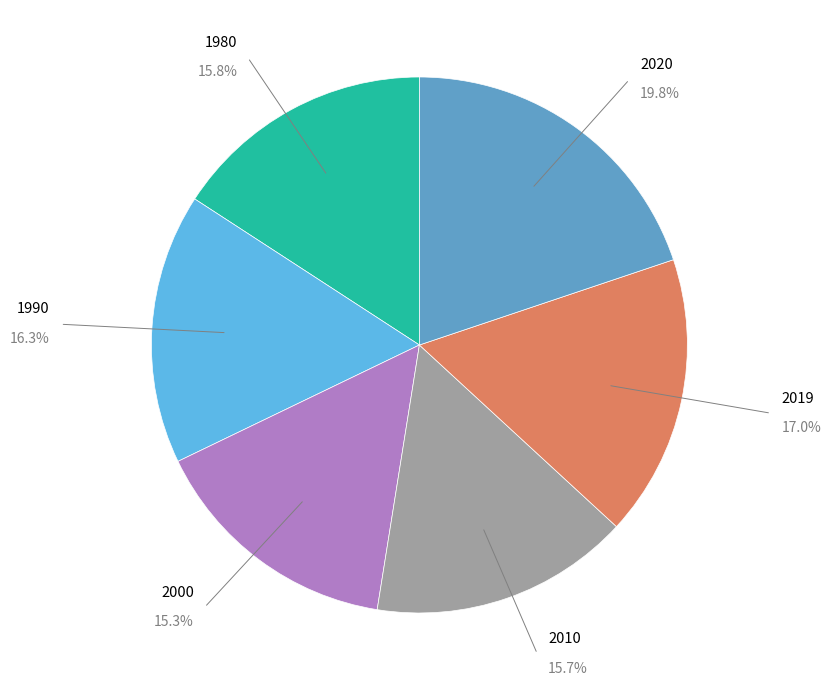

To the nearest percent, what percentage of the pie is 1980?

16%